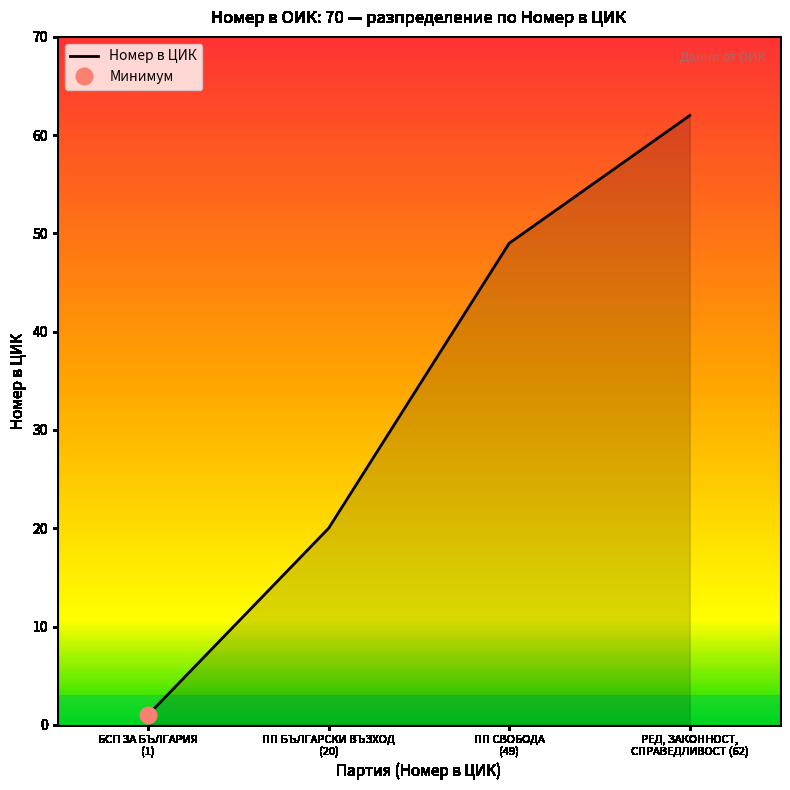

Reading left to right, extract all data points from this chart.

1	20	49	62